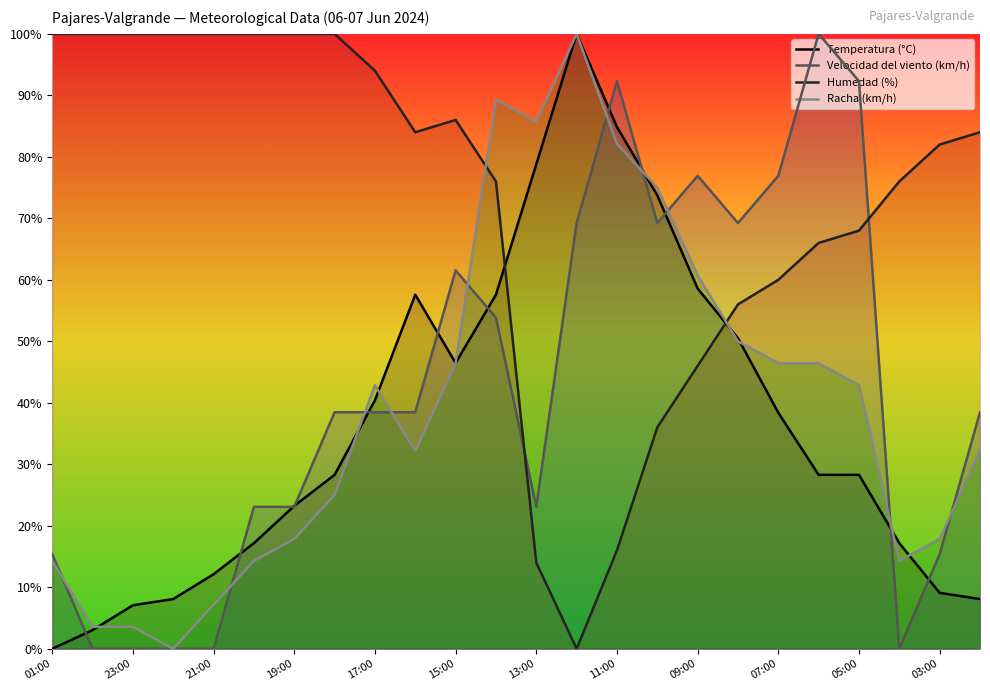

What is the difference between the maximum and minimum values in the Humedad (%) series?

100.0